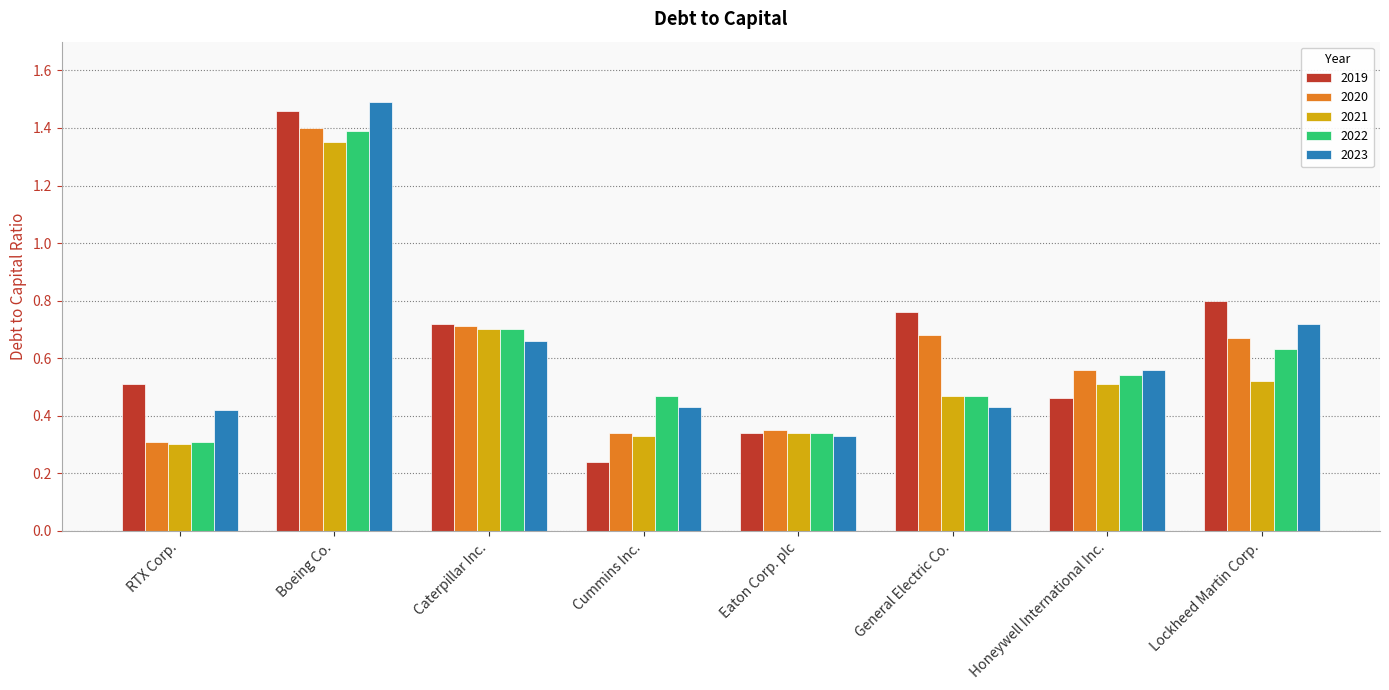

Which series changed the most between Cummins Inc. and General Electric Co.?

2019